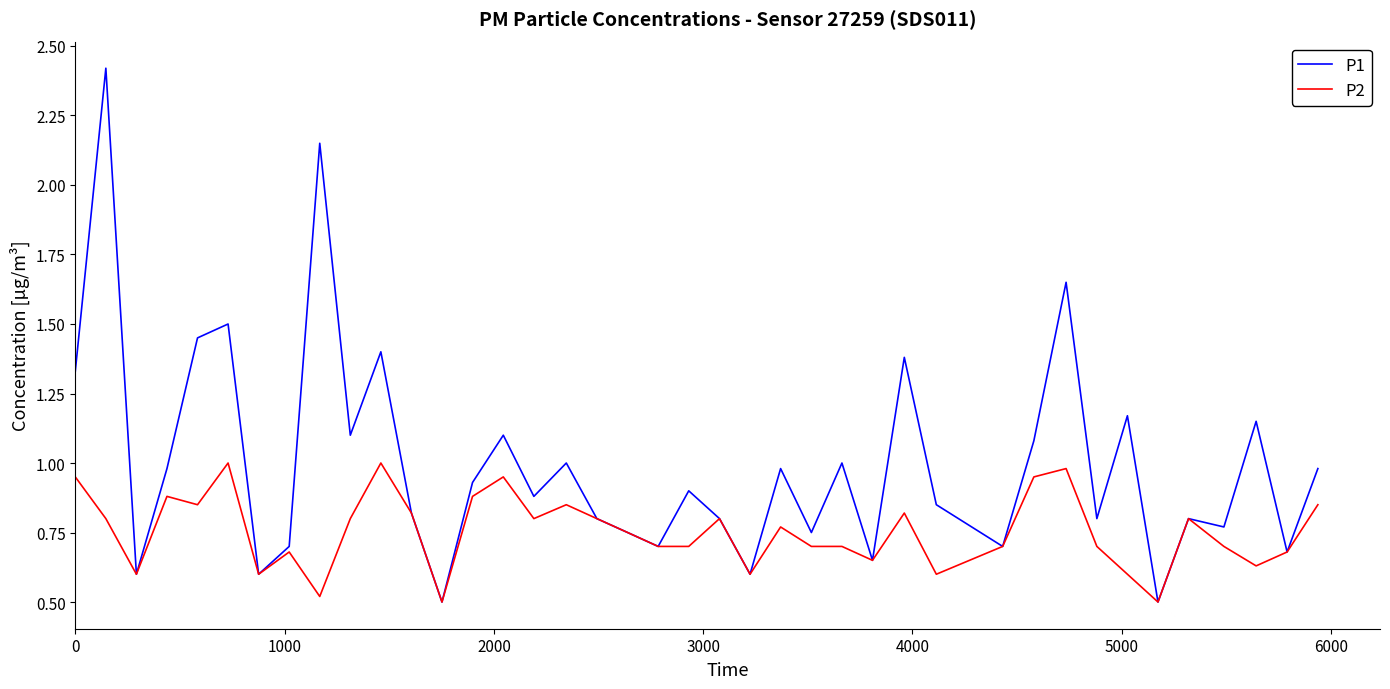

True or false: P1 has more than 2 points higher than both neighbors.

True